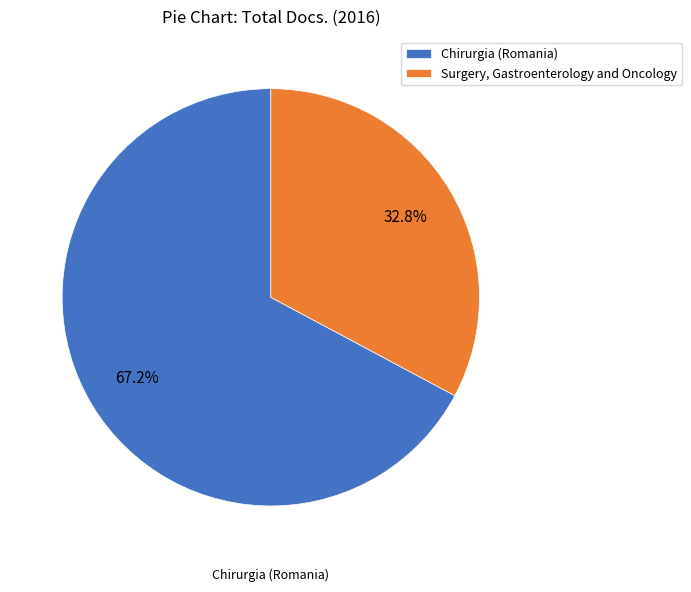

Which slice is the largest?

Chirurgia (Romania)